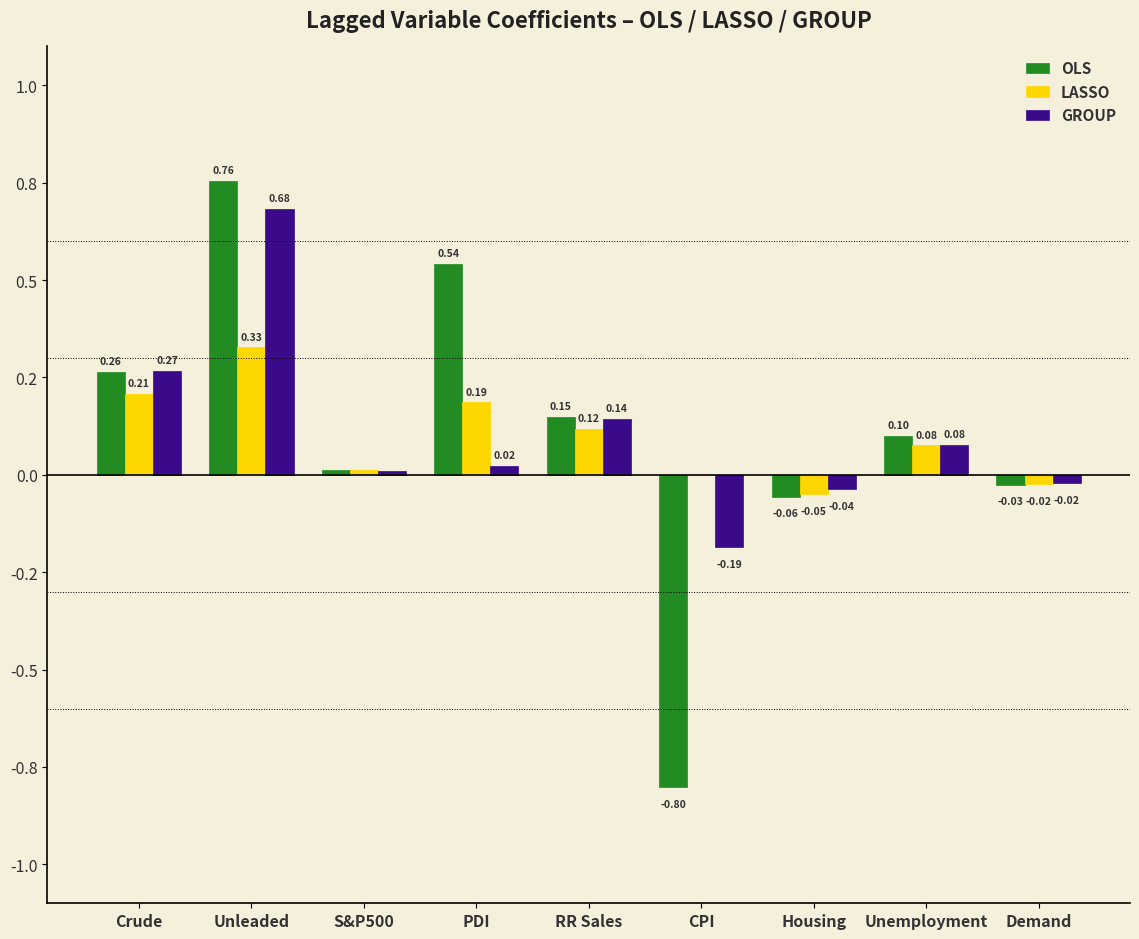

Does the chart contain stacked bars?

No